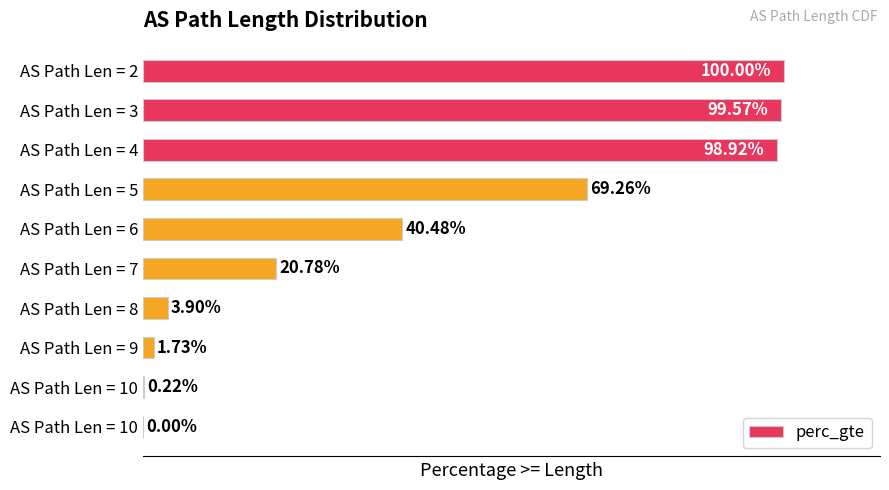

Are the bars horizontal?

Yes